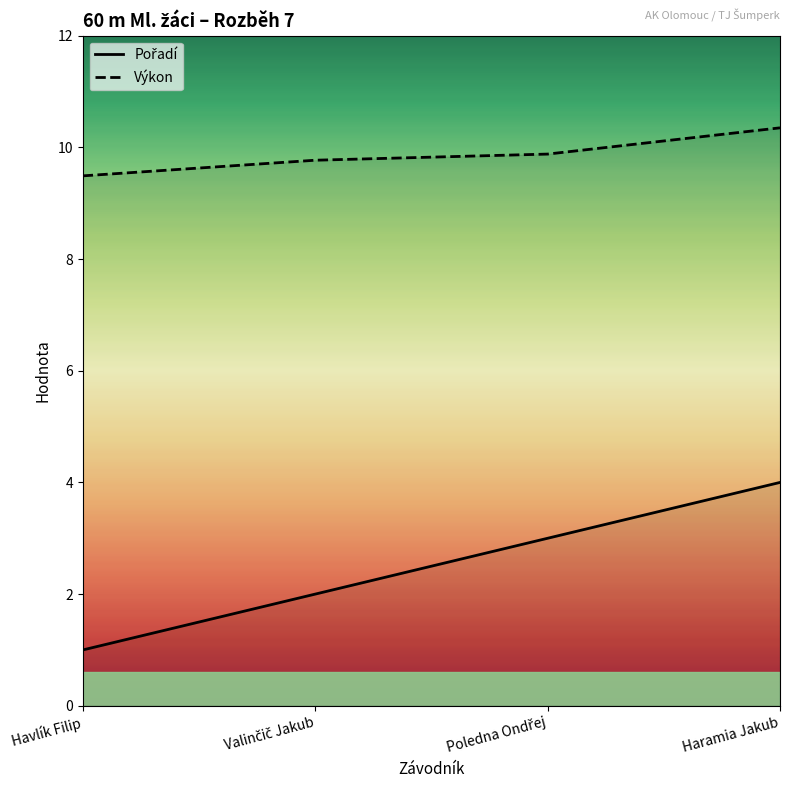

What is the total value across all series at Haramia Jakub?

14.3